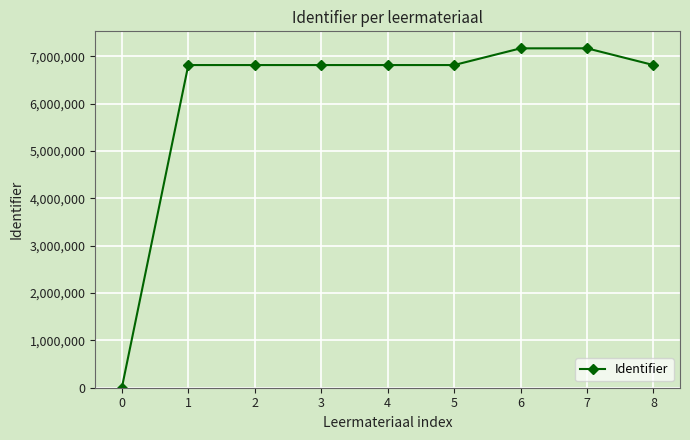

How many series are shown in this chart?

1